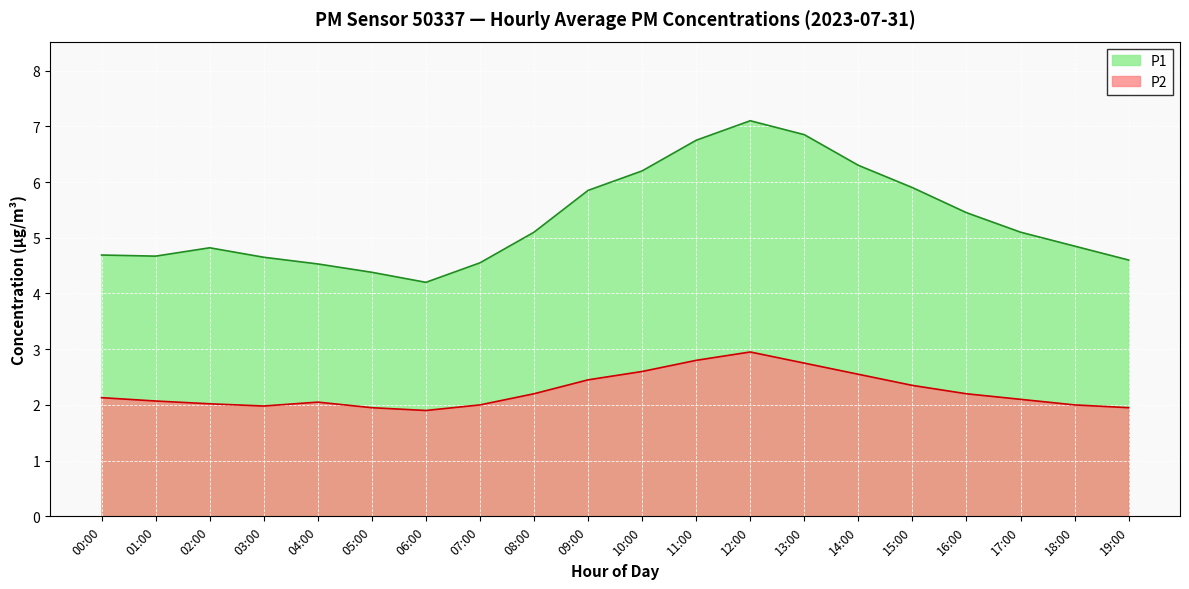

Which category has the highest value in the P1 series?

12:00